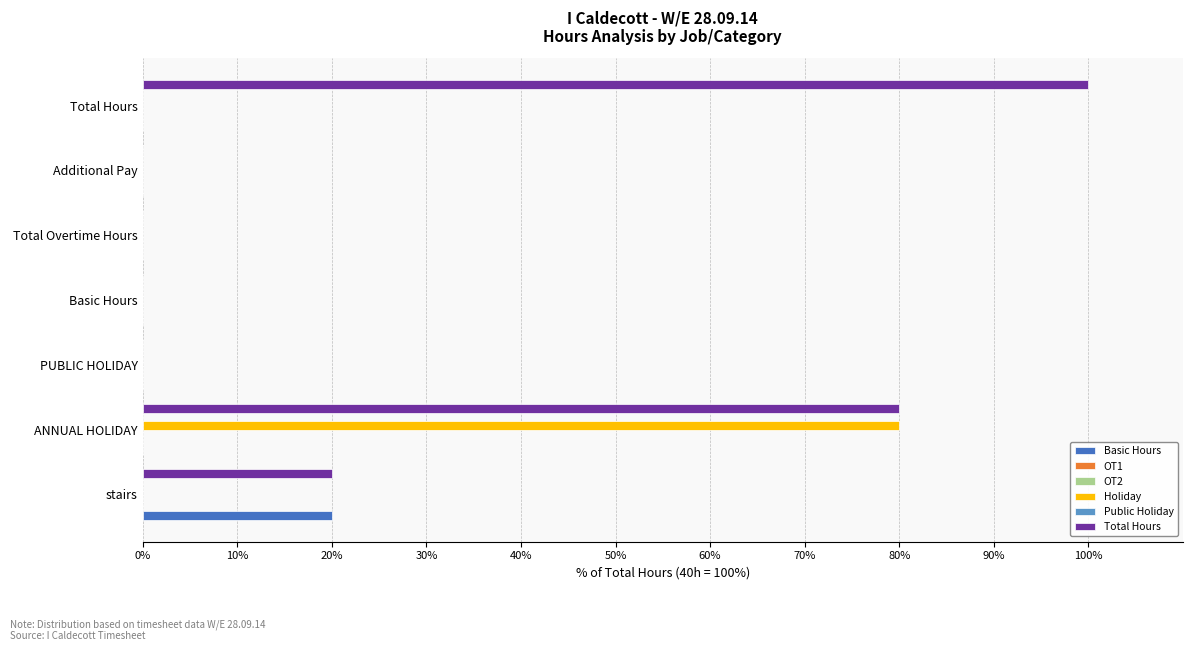

Reading left to right, list all the values displayed in this chart.

Basic Hours: 20.0	0.0	0.0	0.0	0.0	0.0	0.0
OT1: 0.1	0.1	0.1	0.1	0.1	0.1	0.1
OT2: 0.1	0.1	0.1	0.1	0.1	0.1	0.1
Holiday: 0.0	80.0	0.0	0.0	0.0	0.0	0.0
Public Holiday: 0.1	0.1	0.1	0.1	0.1	0.1	0.1
Total Hours: 20.0	80.0	0.0	0.0	0.0	0.0	100.0